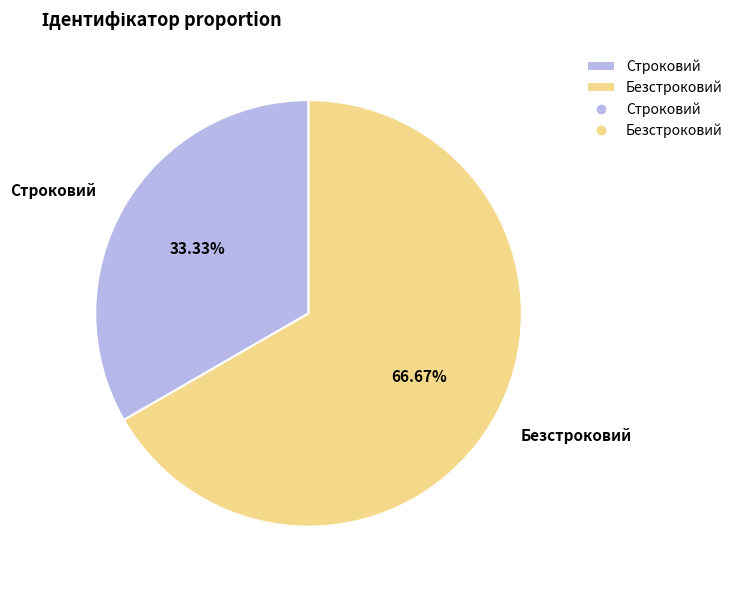

How many slices are in this pie chart?

2